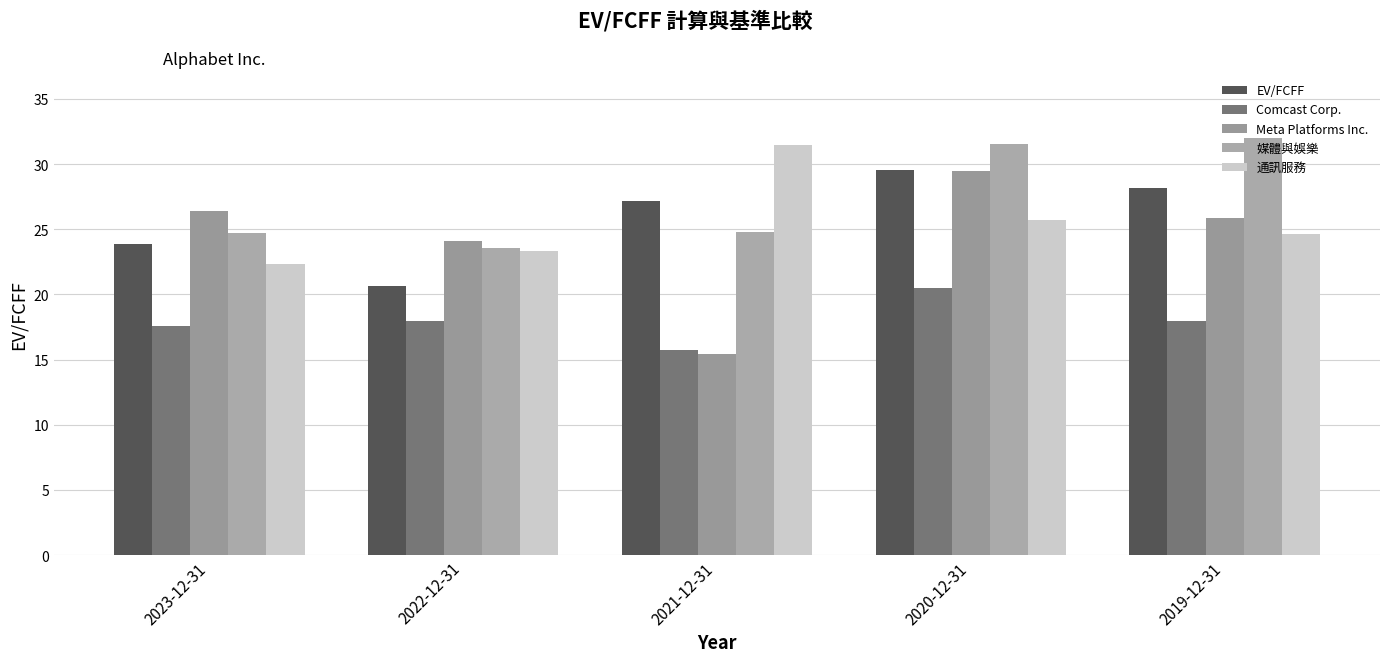

What is the difference between the maximum and minimum values in the 通訊服務 series?

9.2